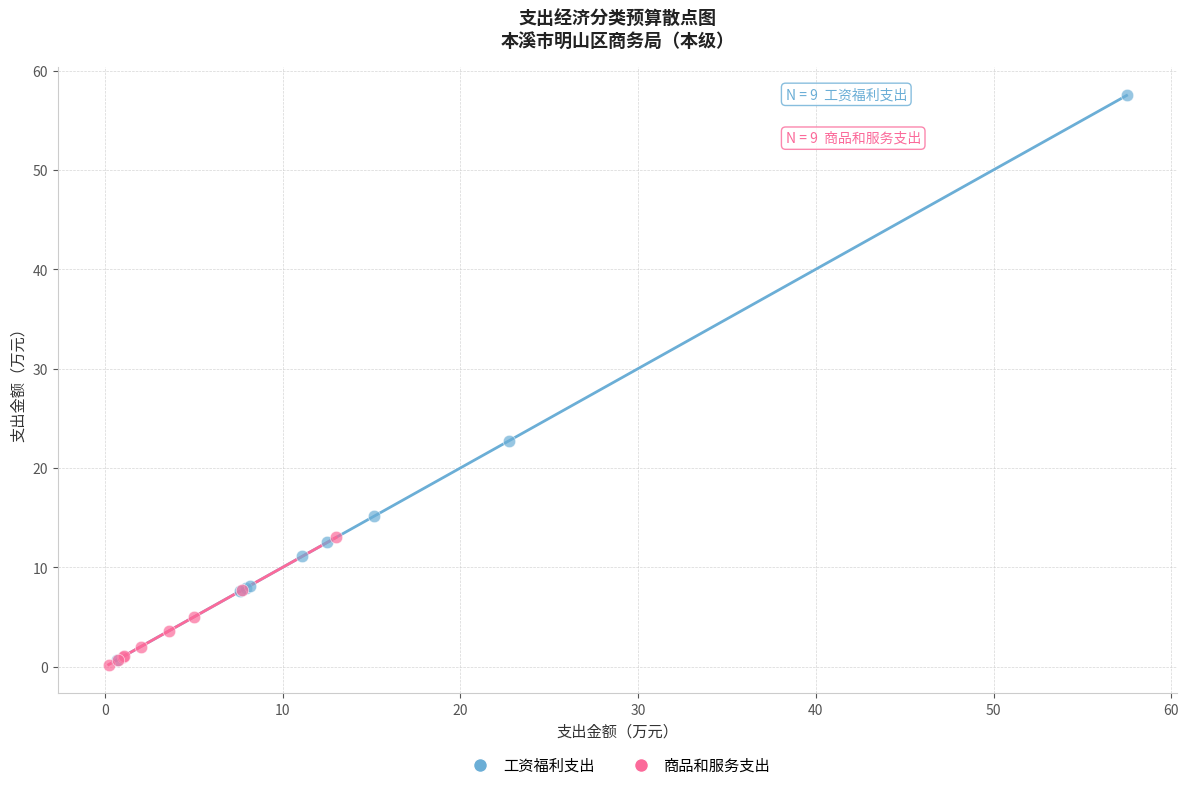

Which series reaches the maximum Y coordinate?

工资福利支出